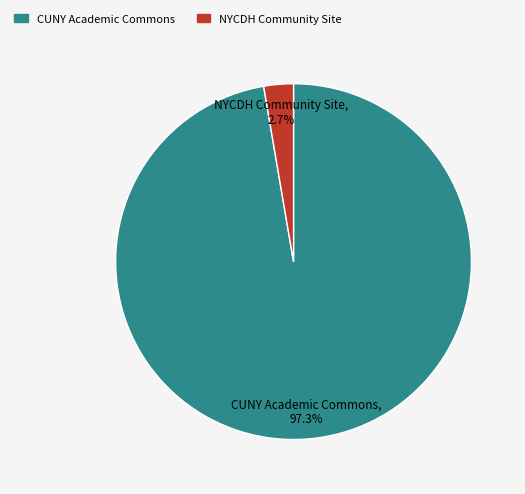

Is it true that CUNY Academic Commons is 16% of the pie?

False